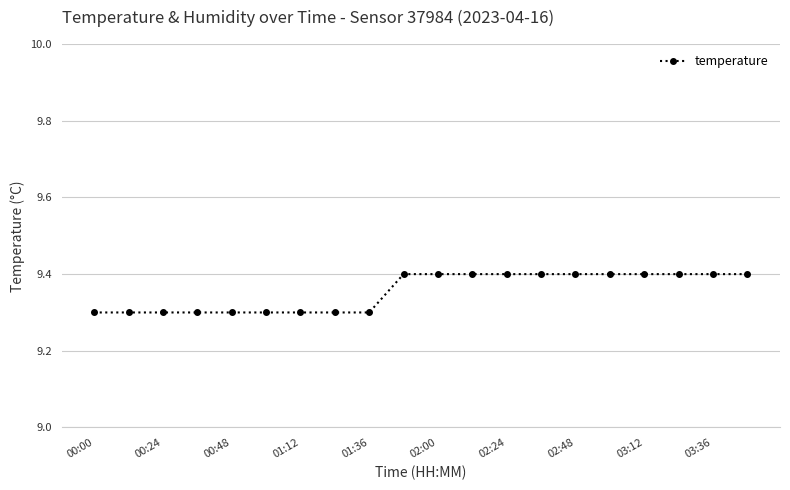

What is the smallest value displayed?

9.3